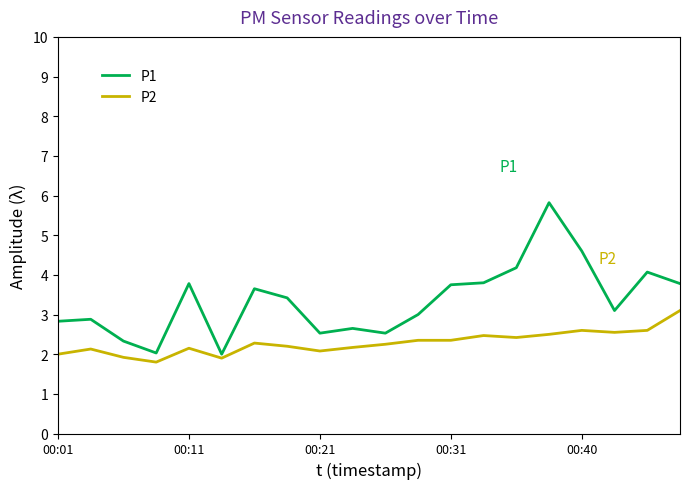

What is the minimum value shown in the chart?

1.8